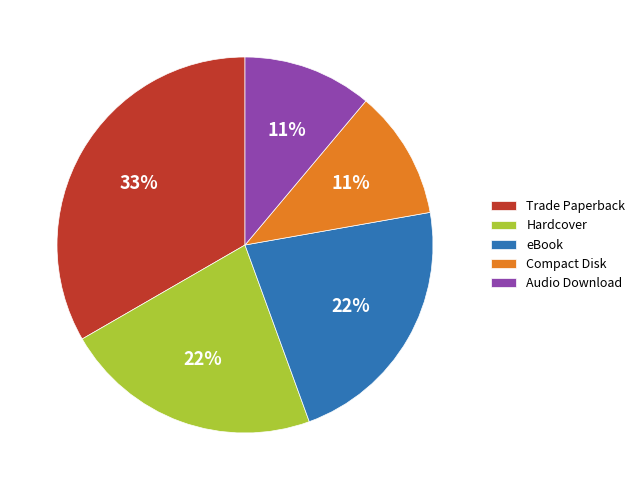

Count the number of slices in the pie.

5